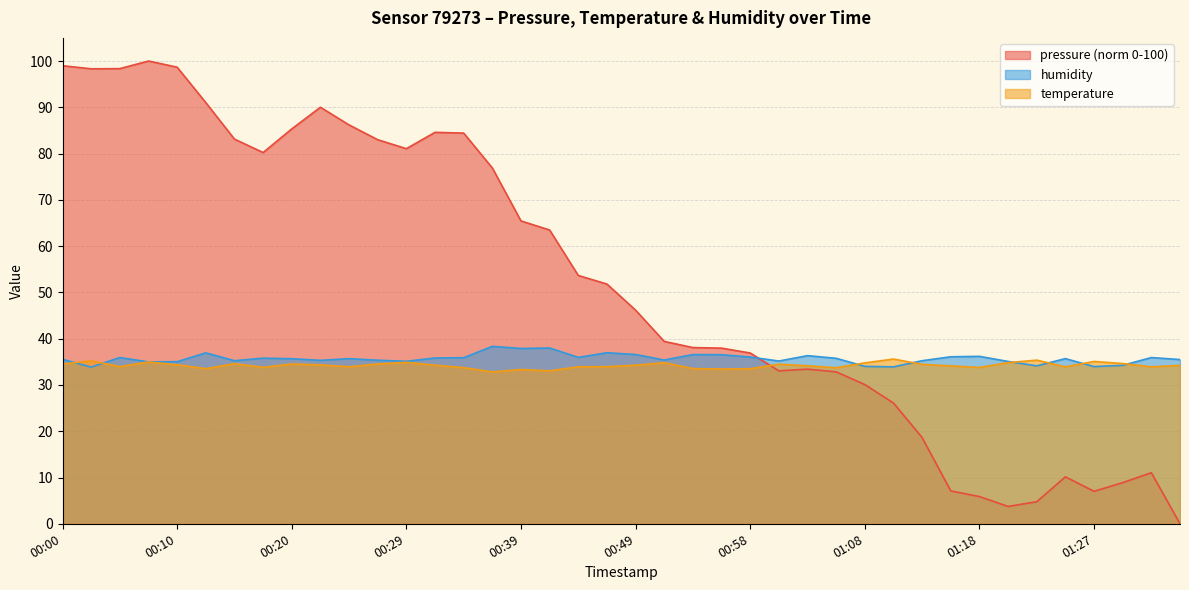

What is the total value across all series at 01:32?

80.9